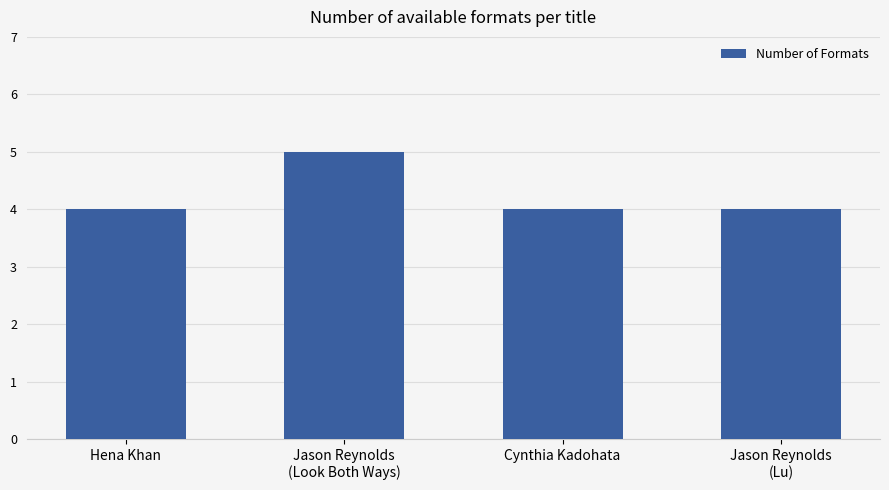

What is the smallest value displayed?

4